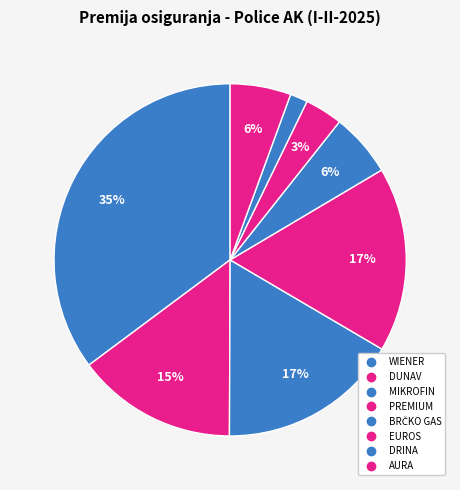

What is the smallest slice in the pie chart?

DRINA